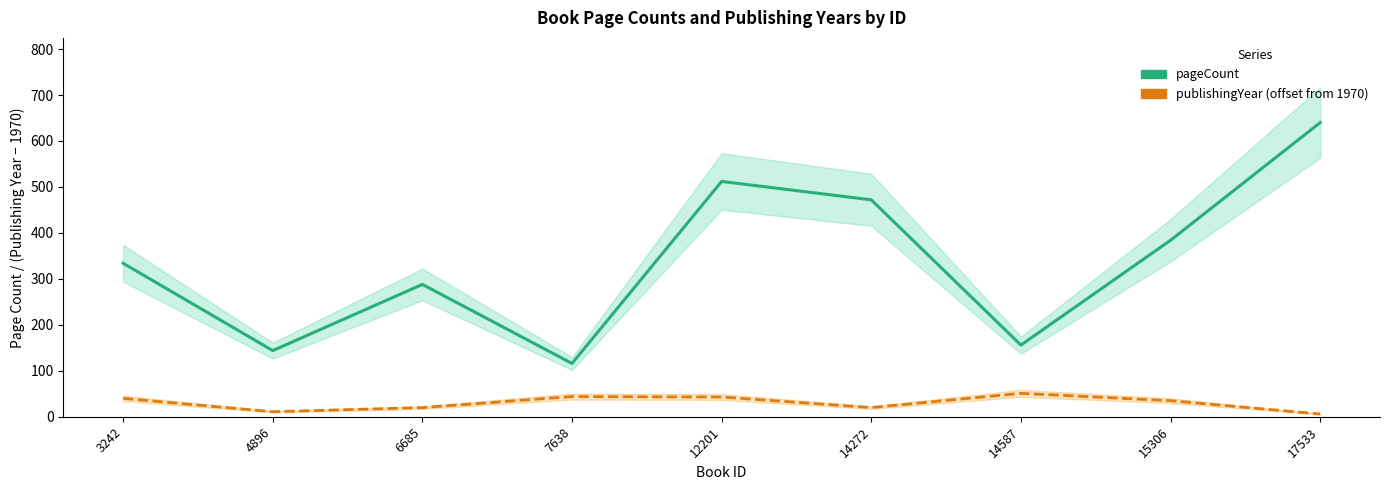

What are all the series names shown in the legend?

pageCount, publishingYear